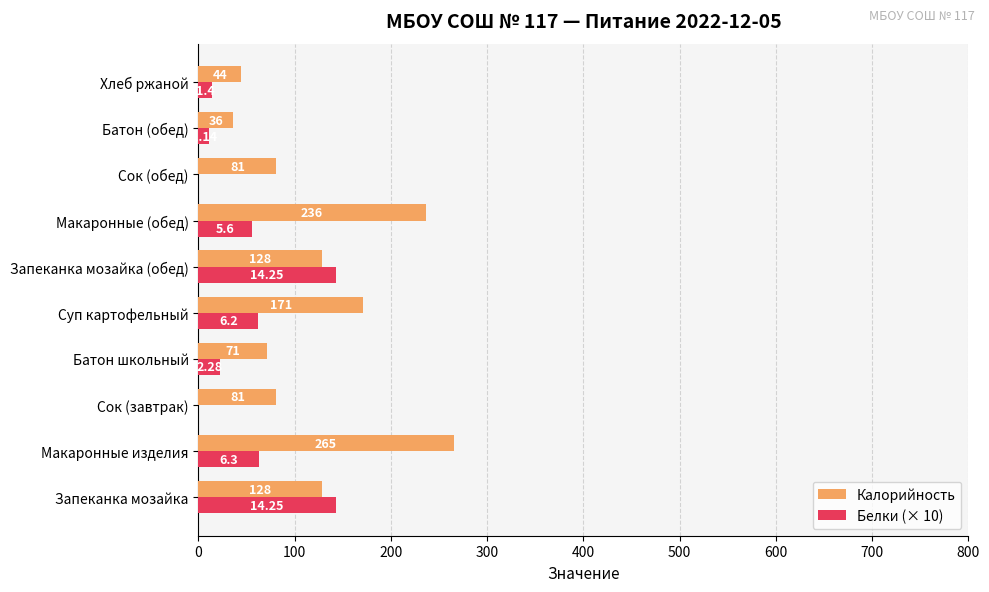

What is the average value of the Калорийность series?

124.1